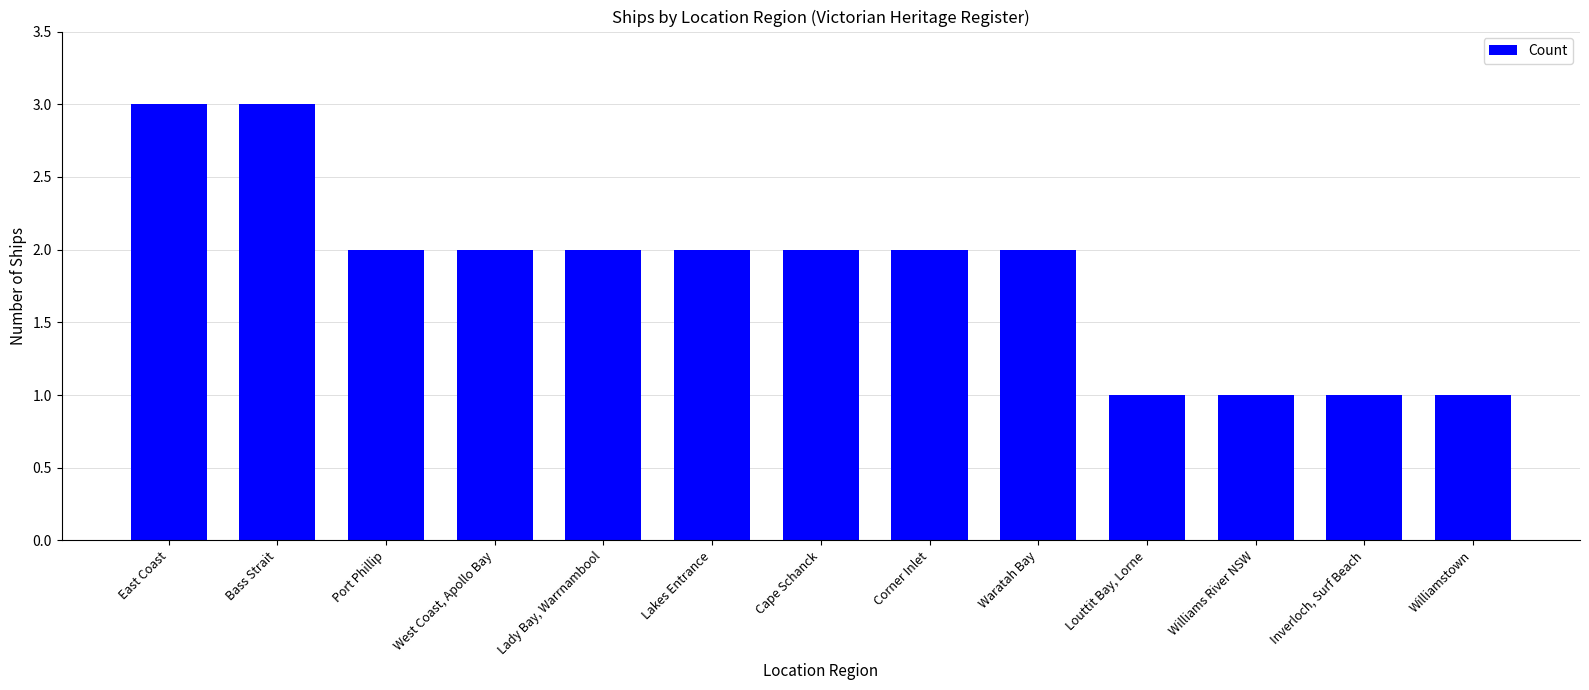

What is the change in value from Lakes Entrance to Louttit Bay, Lorne?

-1